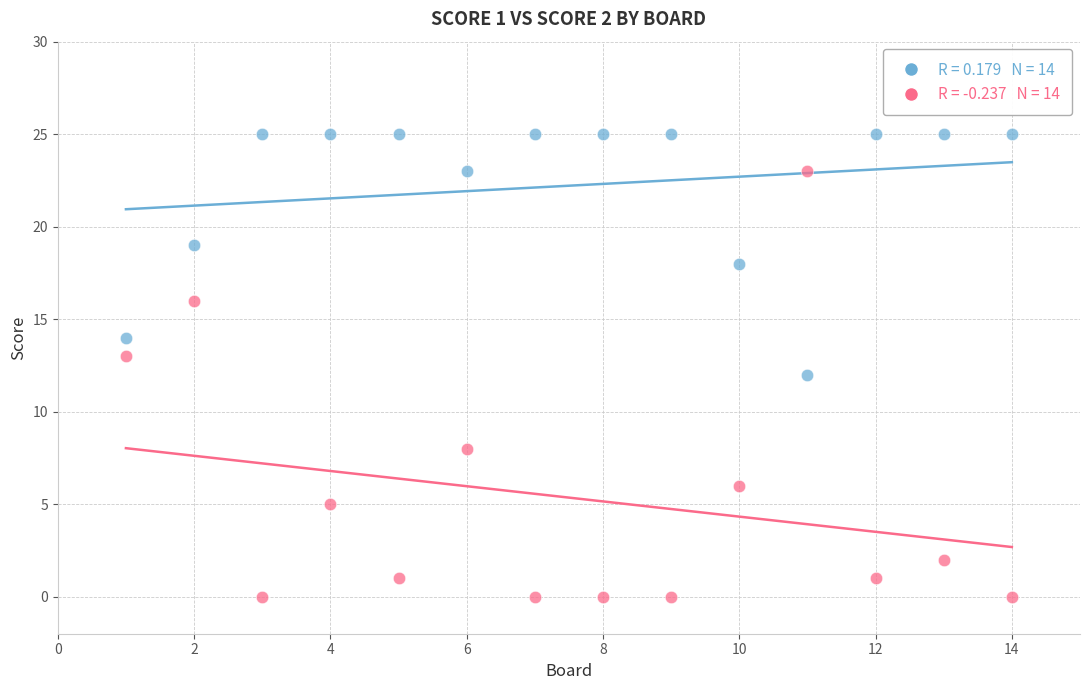

Across all data points, what is the range of X values (max minus min)?

13